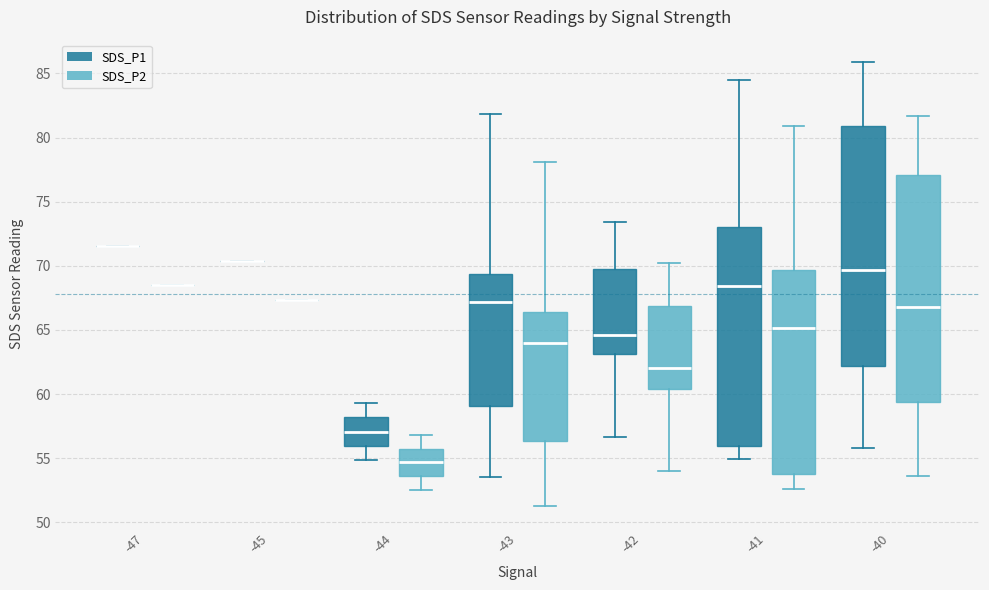

Comparing the boxes themselves (not the whiskers), which one is the tallest?

-40 (SDS_P1)